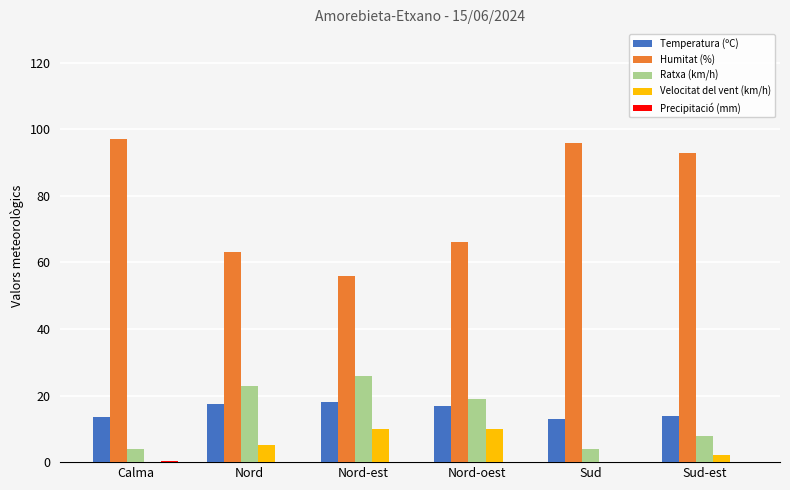

Which series has the largest range (max minus min)?

Humitat (%)